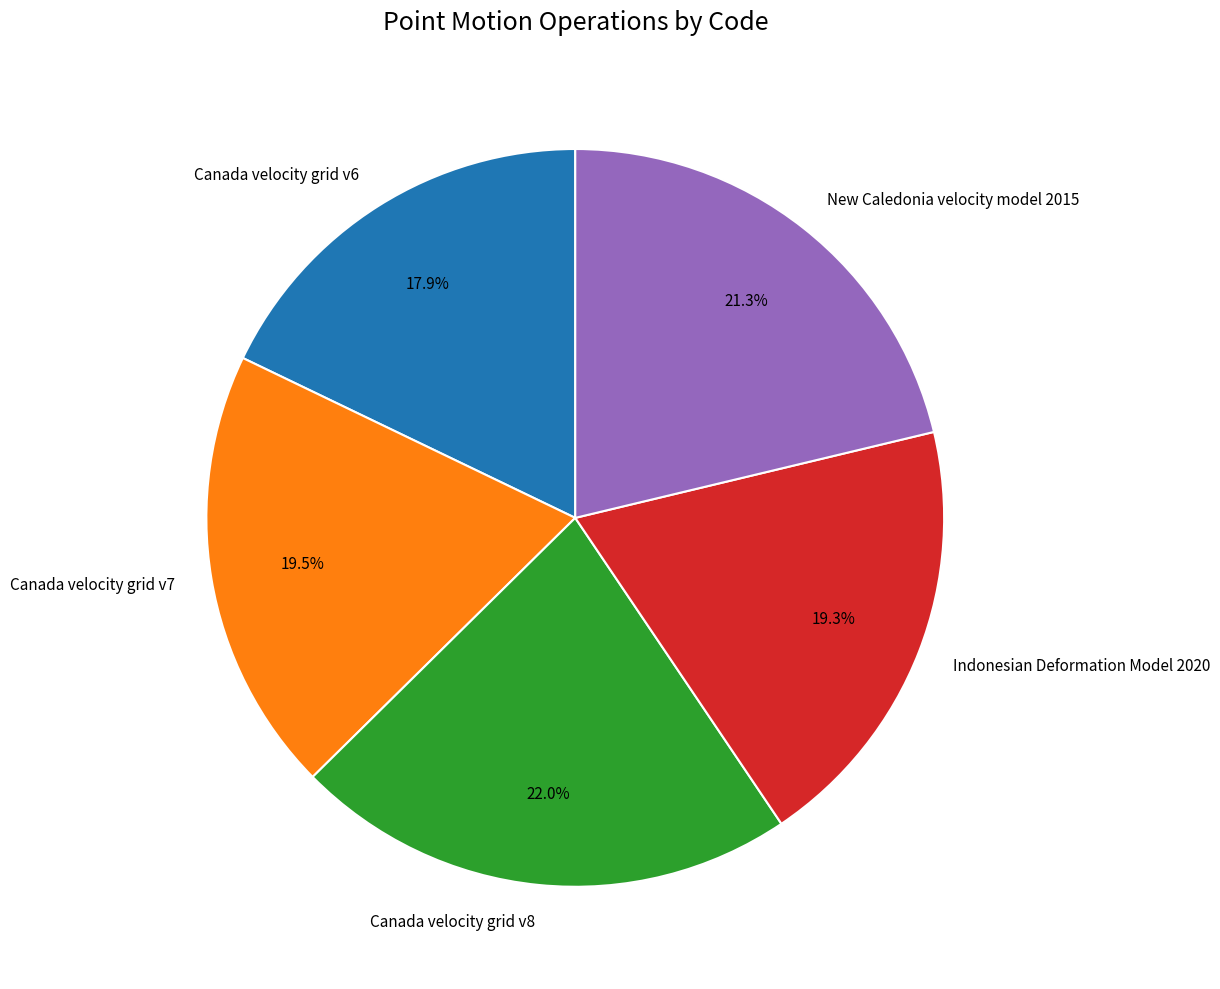

To the nearest percent, what is the difference between the Canada velocity grid v7 and New Caledonia velocity model 2015 slice percentages?

2%